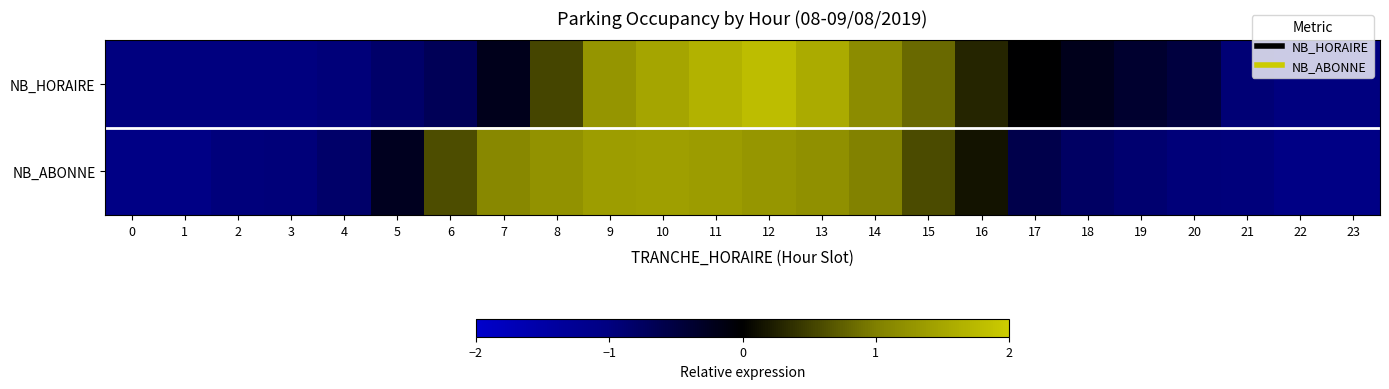

What is the maximum value shown in the chart?

1.8